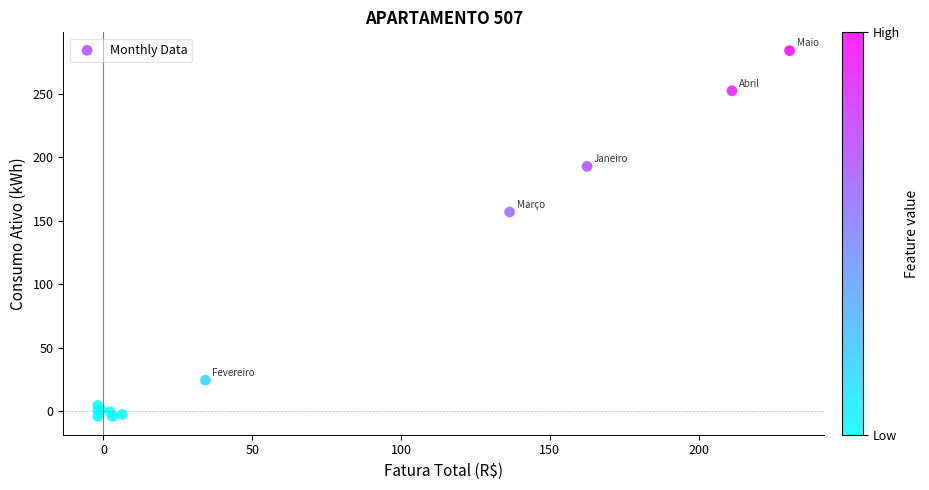

What Y value in the scatter plot is closest to 139?

156.8